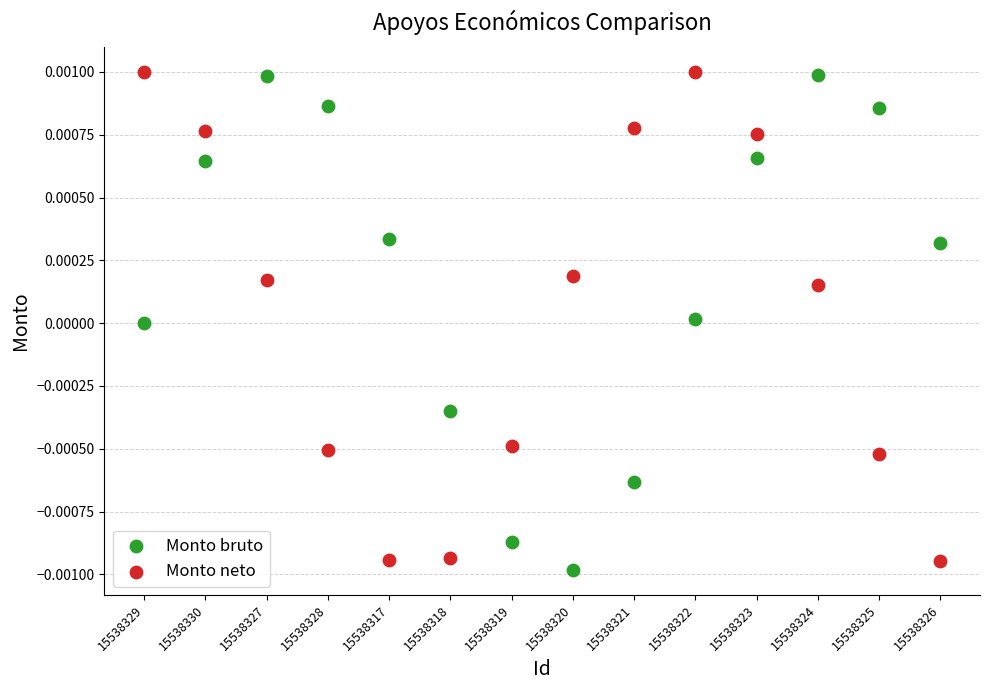

Which series has the largest Y range (max minus min)?

Monto bruto